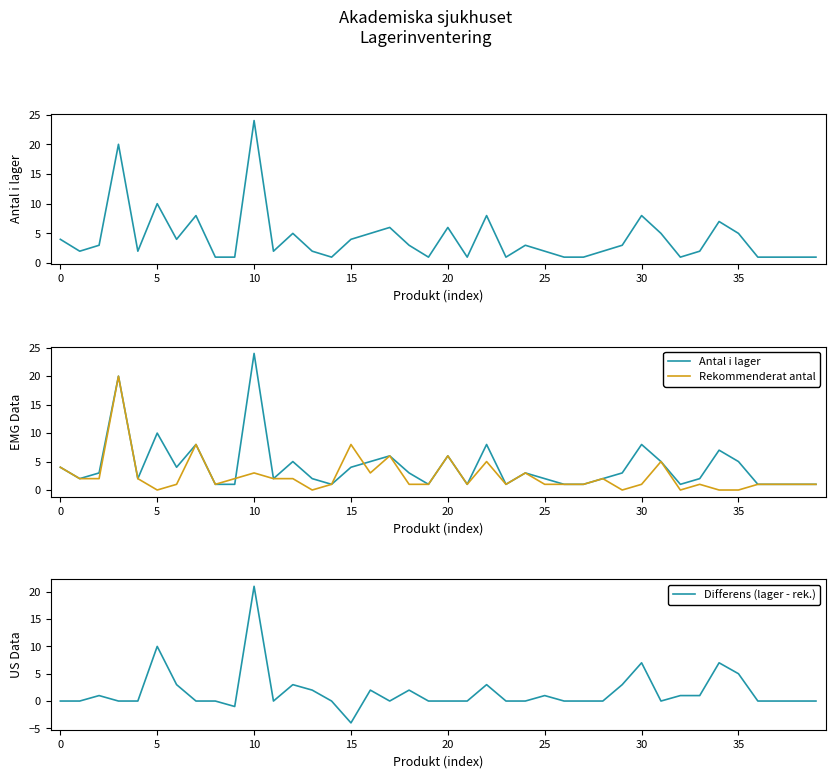

What is the lowest value of the Differens (lager - rek.) series?

-4